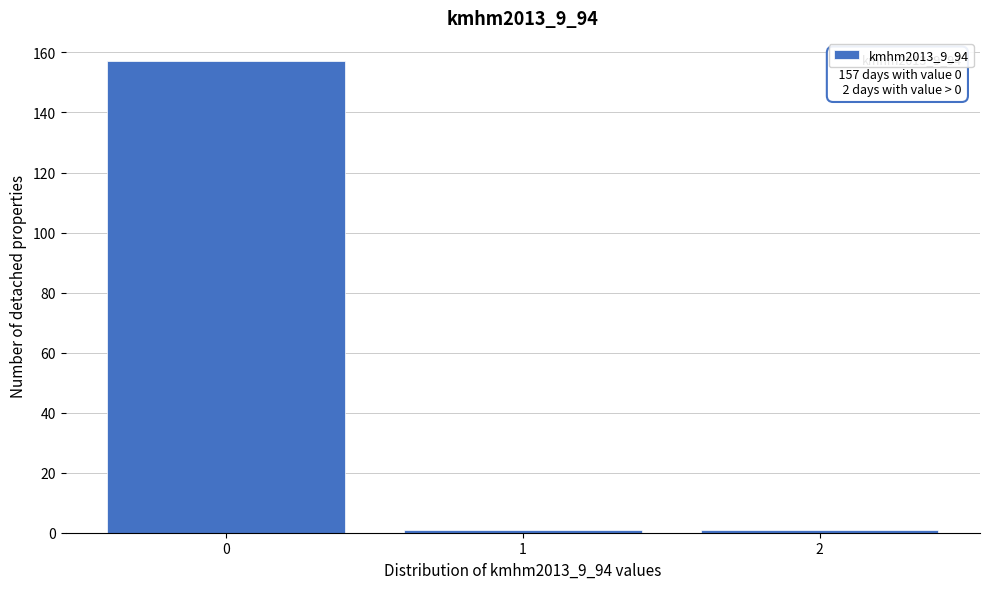

Reading left to right, extract all data points from this chart.

157	1	1